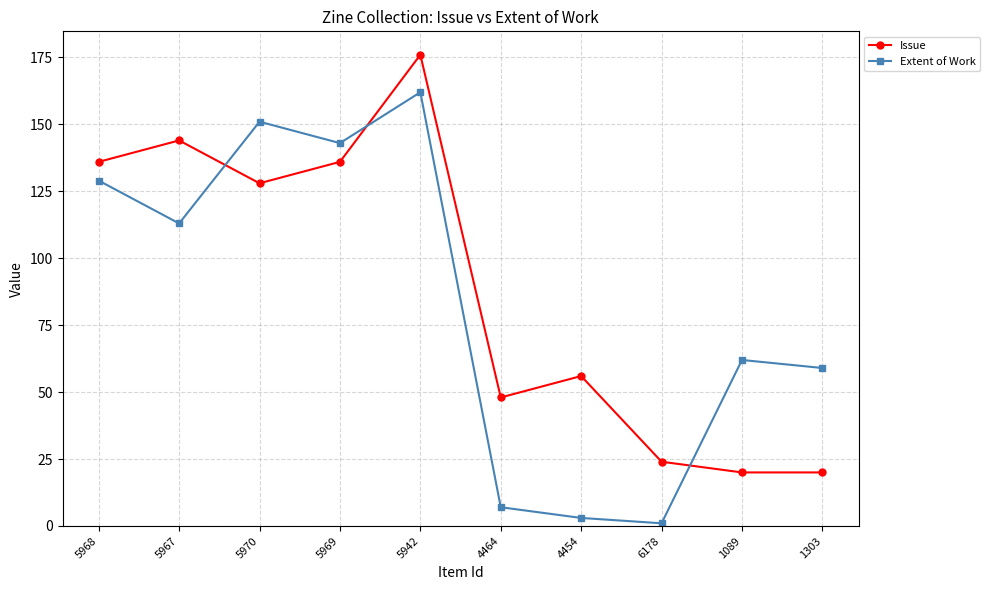

What is the label of the 6th point from the right?

5942